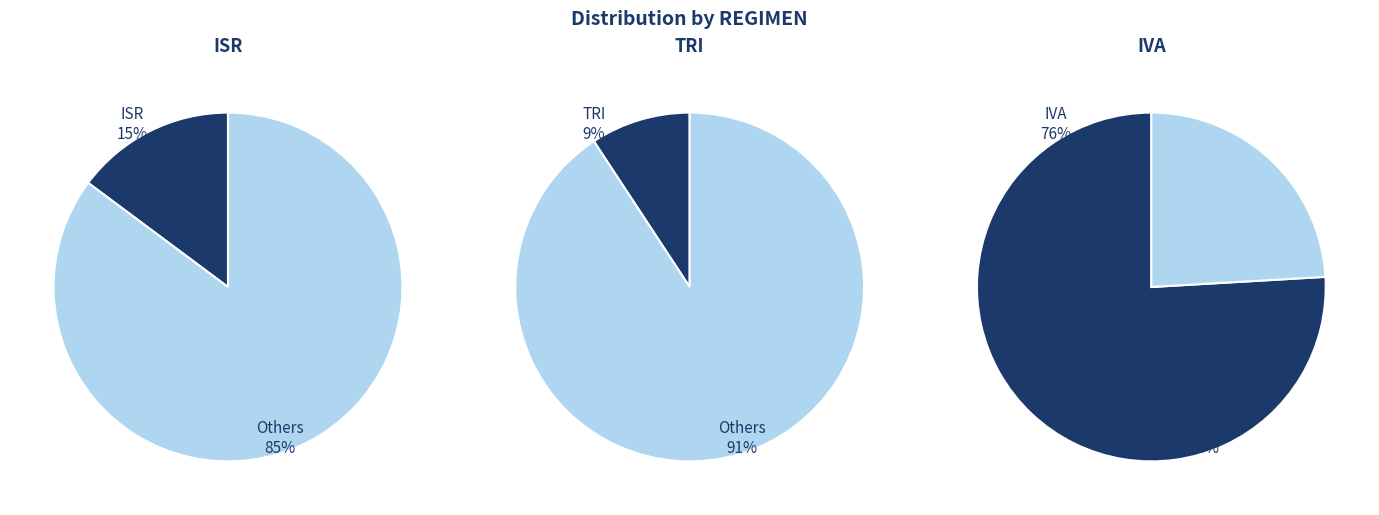

What percentage do IVA and TRI together represent?

84.8%